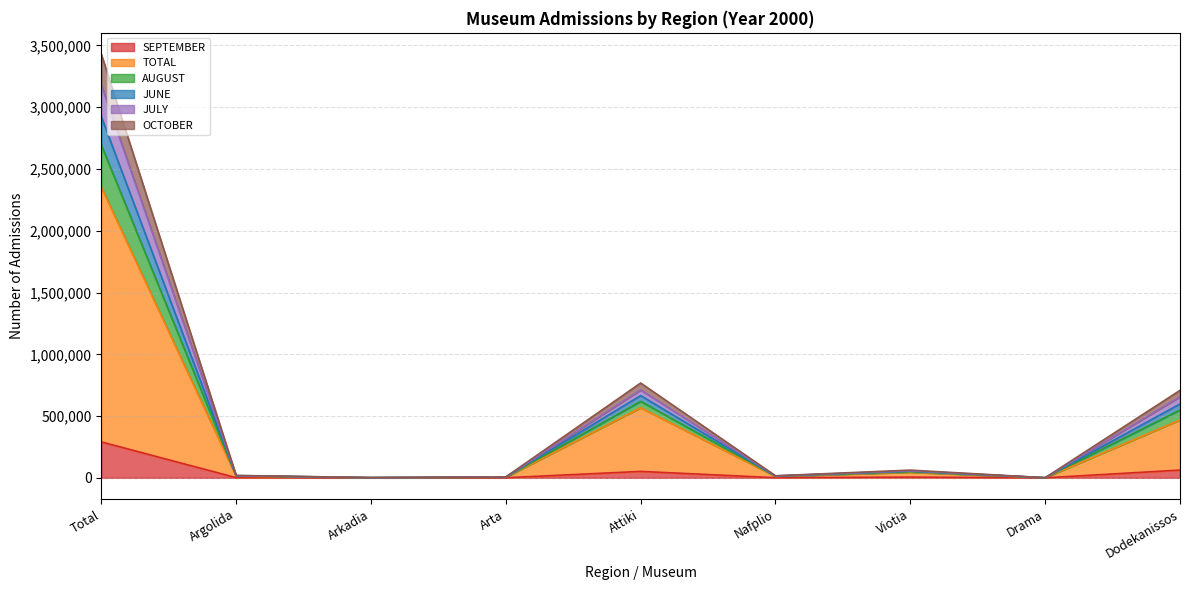

How many values in the SEPTEMBER series are below 1446?

4